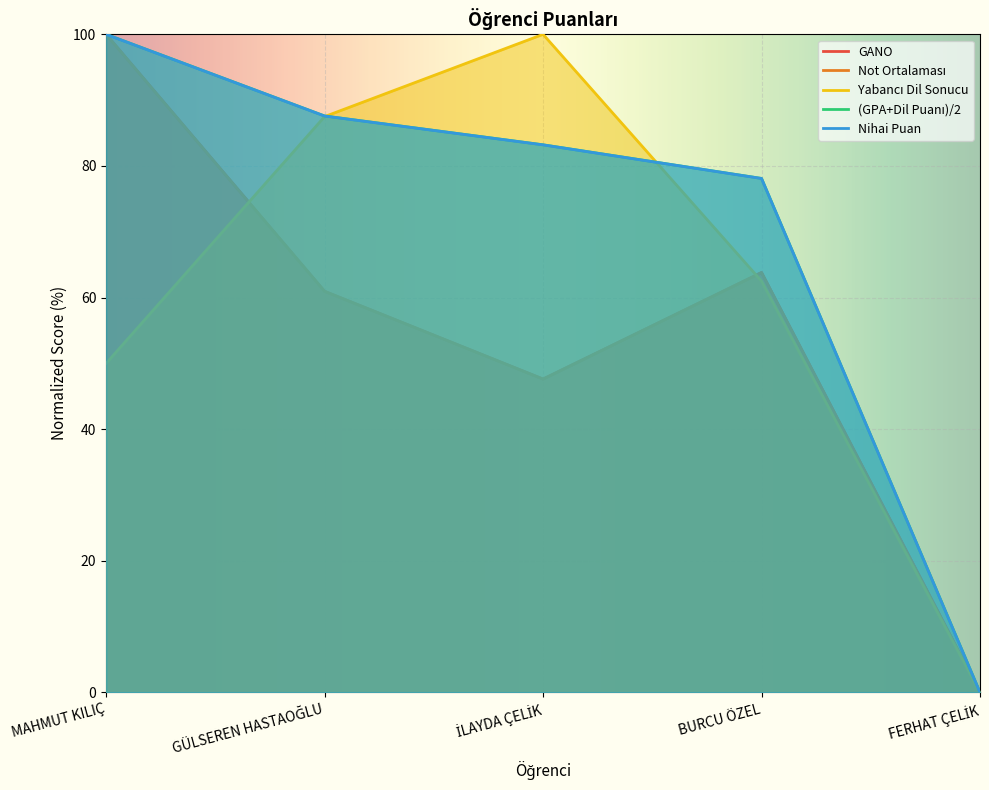

How many categories are shown in the chart?

5